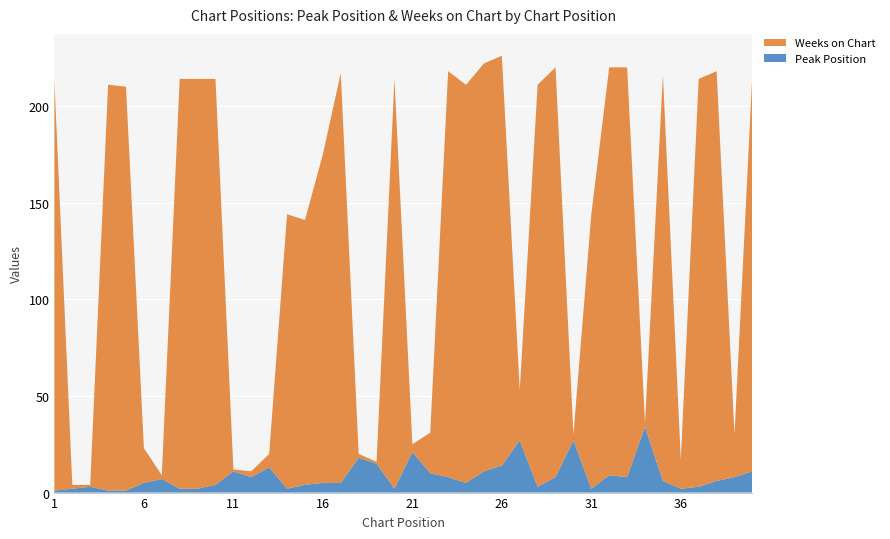

Reading right to left, list all the values displayed in this chart.

Peak Position: 11	8	6	3	2	6	34	8	9	2	27	8	3	27	14	11	5	8	10	21	2	15	18	5	5	4	2	13	8	11	4	2	2	7	5	1	1	3	2	1
Weeks on Chart: 206	22	212	211	15	210	2	212	211	142	3	212	208	26	212	211	206	210	21	4	212	1	2	212	170	137	142	7	3	1	210	212	212	2	18	209	210	1	2	212